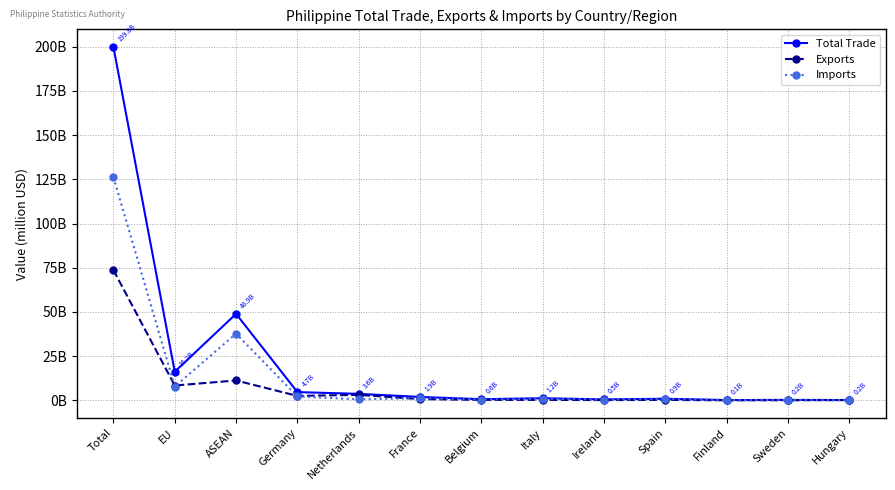

Is it true that Total Trade equals 993612901 at Belgium?

False